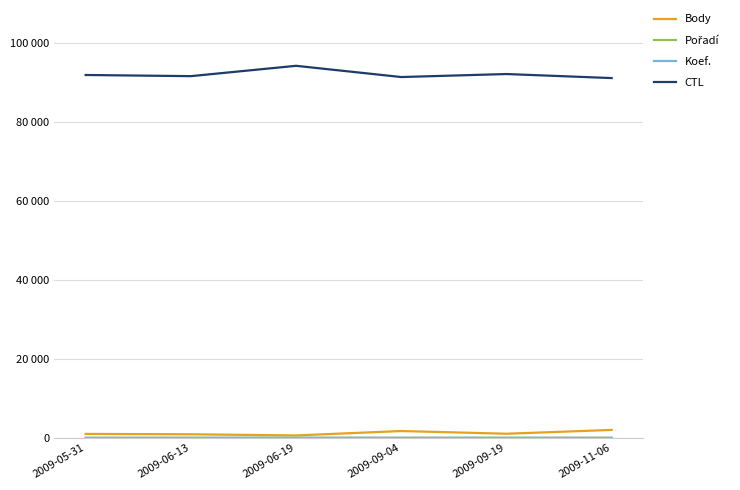

At which label is Body closest to 1310?

2009-09-19